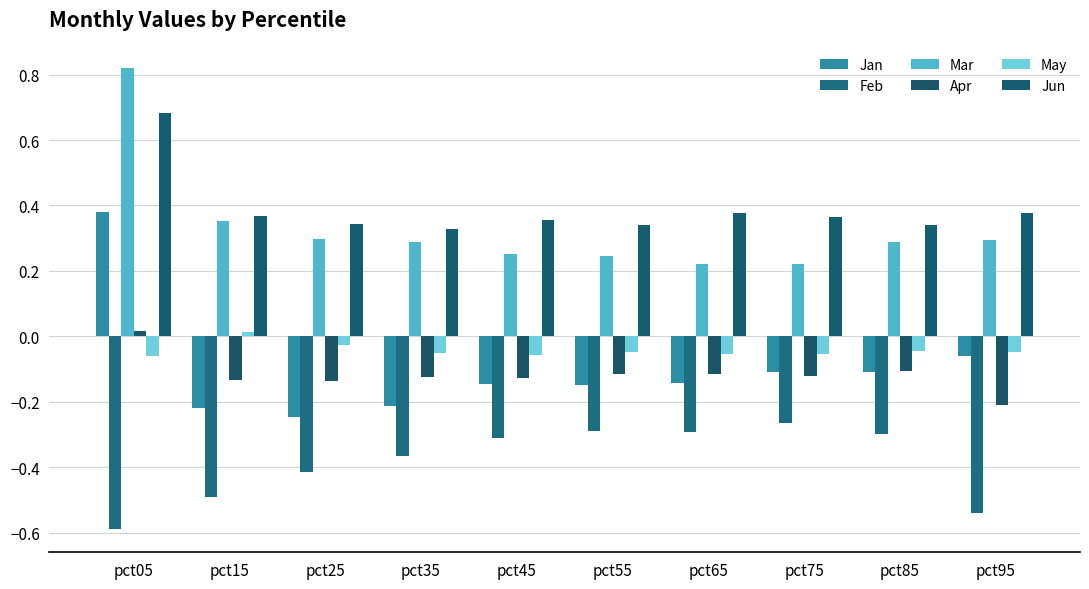

At how many categories does at least one series exceed 0?

10